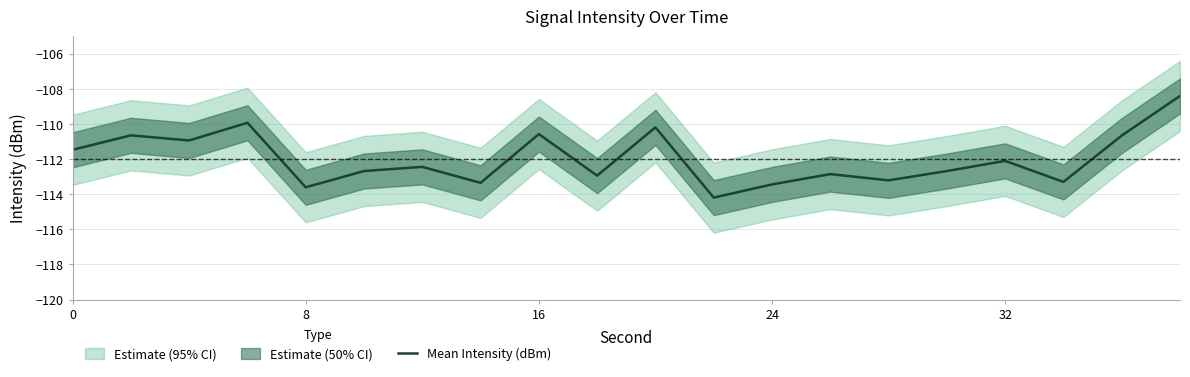

What is the smallest value displayed?

-114.2